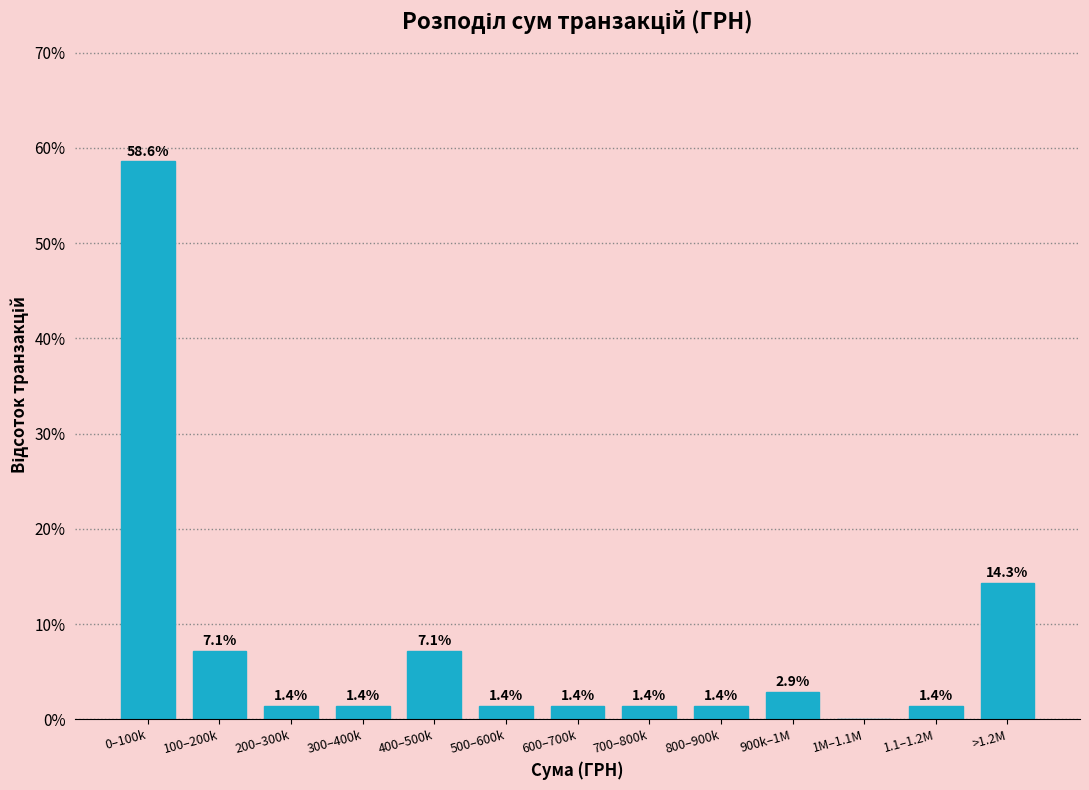

Reading right to left, list all the values displayed in this chart.

>1.2M=14.3	1.1–1.2M=1.4	1M–1.1M=0.0	900k–1M=2.9	800–900k=1.4	700–800k=1.4	600–700k=1.4	500–600k=1.4	400–500k=7.1	300–400k=1.4	200–300k=1.4	100–200k=7.1	0–100k=58.6